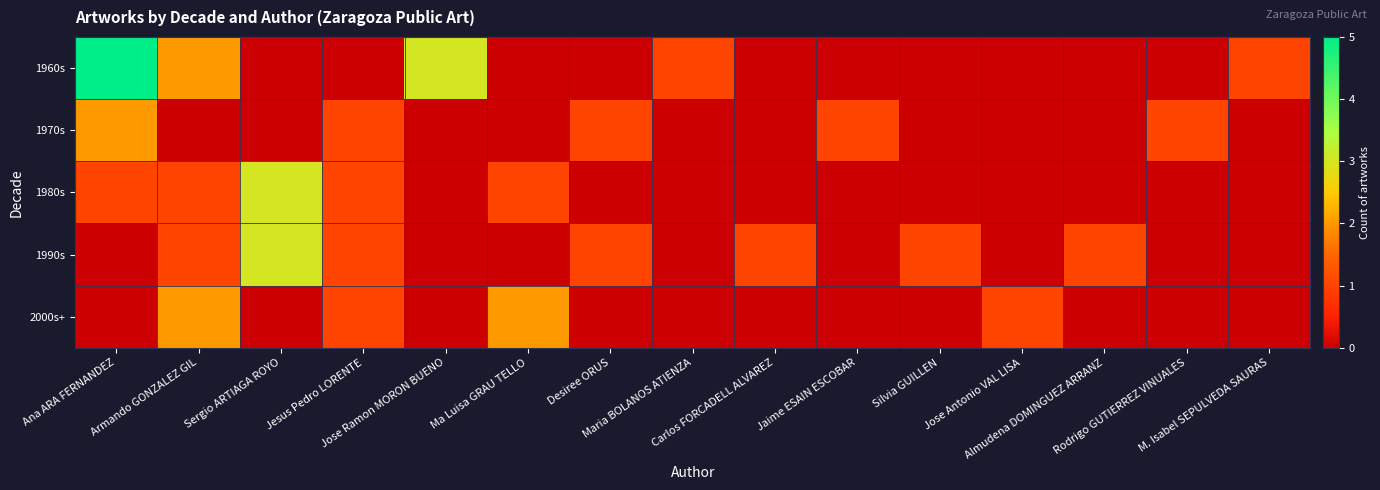

Reading left to right, what are all the values shown in this chart?

1960s: Ana ARA FERNANDEZ=5	Armando GONZALEZ GIL=2	Sergio ARTIAGA ROYO=0	Jesus Pedro LORENTE=0	Jose Ramon MORON BUENO=3	Ma Luisa GRAU TELLO=0	Desiree ORUS=0	Maria BOLANOS ATIENZA=1	Carlos FORCADELL ALVAREZ=0	Jaime ESAIN ESCOBAR=0	Silvia GUILLEN=0	Jose Antonio VAL LISA=0	Almudena DOMINGUEZ ARRANZ=0	Rodrigo GUTIERREZ VINUALES=0	M. Isabel SEPULVEDA SAURAS=1
1970s: Ana ARA FERNANDEZ=2	Armando GONZALEZ GIL=0	Sergio ARTIAGA ROYO=0	Jesus Pedro LORENTE=1	Jose Ramon MORON BUENO=0	Ma Luisa GRAU TELLO=0	Desiree ORUS=1	Maria BOLANOS ATIENZA=0	Carlos FORCADELL ALVAREZ=0	Jaime ESAIN ESCOBAR=1	Silvia GUILLEN=0	Jose Antonio VAL LISA=0	Almudena DOMINGUEZ ARRANZ=0	Rodrigo GUTIERREZ VINUALES=1	M. Isabel SEPULVEDA SAURAS=0
1980s: Ana ARA FERNANDEZ=1	Armando GONZALEZ GIL=1	Sergio ARTIAGA ROYO=3	Jesus Pedro LORENTE=1	Jose Ramon MORON BUENO=0	Ma Luisa GRAU TELLO=1	Desiree ORUS=0	Maria BOLANOS ATIENZA=0	Carlos FORCADELL ALVAREZ=0	Jaime ESAIN ESCOBAR=0	Silvia GUILLEN=0	Jose Antonio VAL LISA=0	Almudena DOMINGUEZ ARRANZ=0	Rodrigo GUTIERREZ VINUALES=0	M. Isabel SEPULVEDA SAURAS=0
1990s: Ana ARA FERNANDEZ=0	Armando GONZALEZ GIL=1	Sergio ARTIAGA ROYO=3	Jesus Pedro LORENTE=1	Jose Ramon MORON BUENO=0	Ma Luisa GRAU TELLO=0	Desiree ORUS=1	Maria BOLANOS ATIENZA=0	Carlos FORCADELL ALVAREZ=1	Jaime ESAIN ESCOBAR=0	Silvia GUILLEN=1	Jose Antonio VAL LISA=0	Almudena DOMINGUEZ ARRANZ=1	Rodrigo GUTIERREZ VINUALES=0	M. Isabel SEPULVEDA SAURAS=0
2000s+: Ana ARA FERNANDEZ=0	Armando GONZALEZ GIL=2	Sergio ARTIAGA ROYO=0	Jesus Pedro LORENTE=1	Jose Ramon MORON BUENO=0	Ma Luisa GRAU TELLO=2	Desiree ORUS=0	Maria BOLANOS ATIENZA=0	Carlos FORCADELL ALVAREZ=0	Jaime ESAIN ESCOBAR=0	Silvia GUILLEN=0	Jose Antonio VAL LISA=1	Almudena DOMINGUEZ ARRANZ=0	Rodrigo GUTIERREZ VINUALES=0	M. Isabel SEPULVEDA SAURAS=0